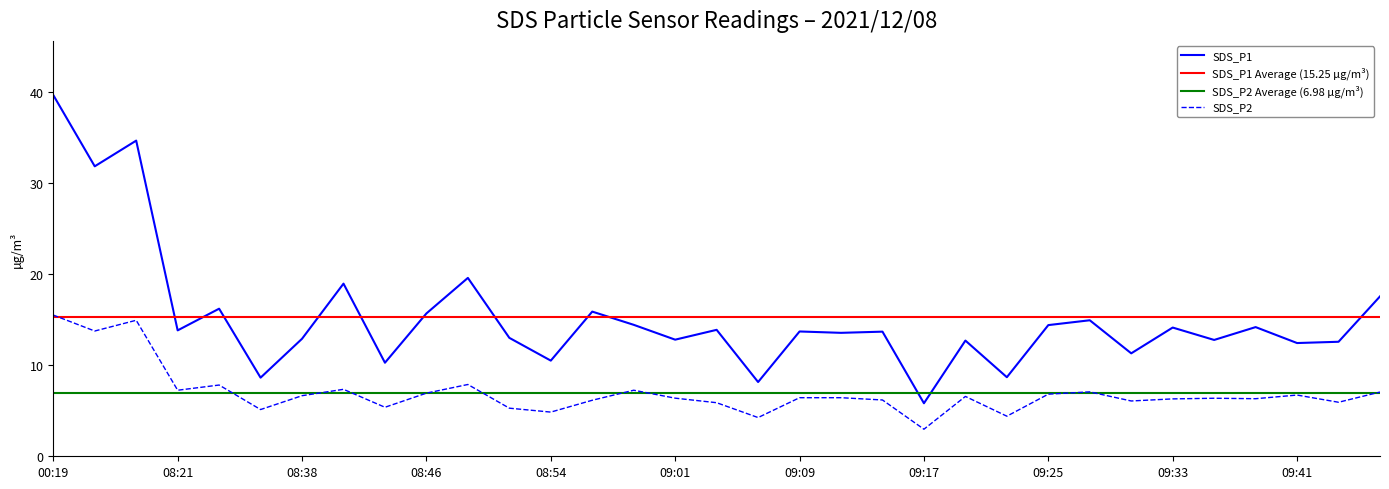

What is the label of the 12th point from the left?

08:51